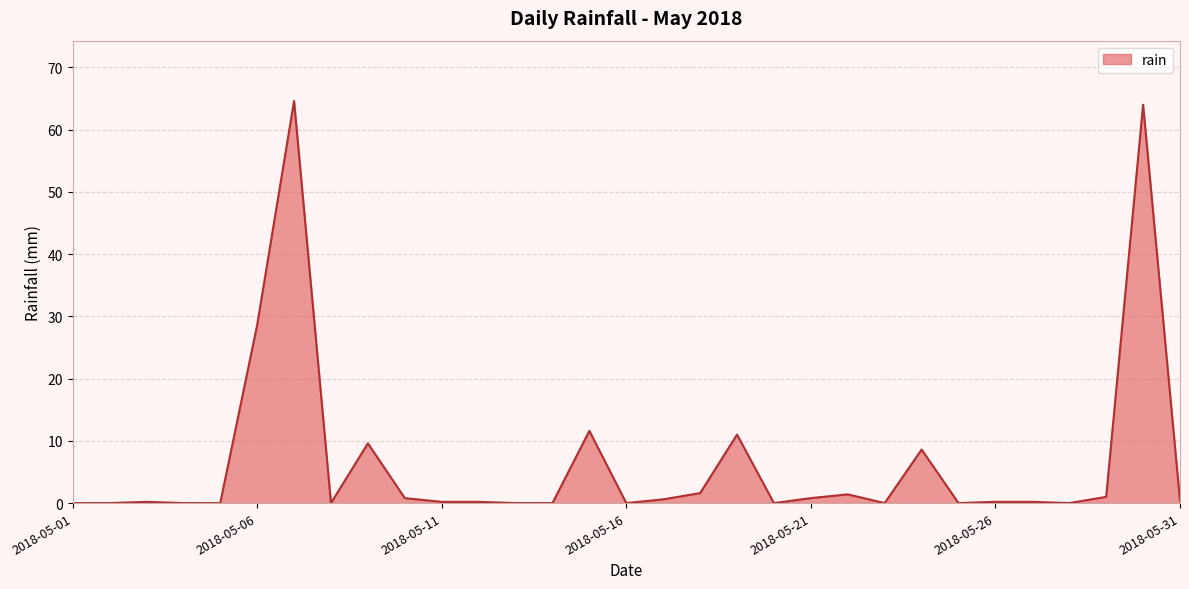

Where is the data nearest to the value 32?

2018-05-06